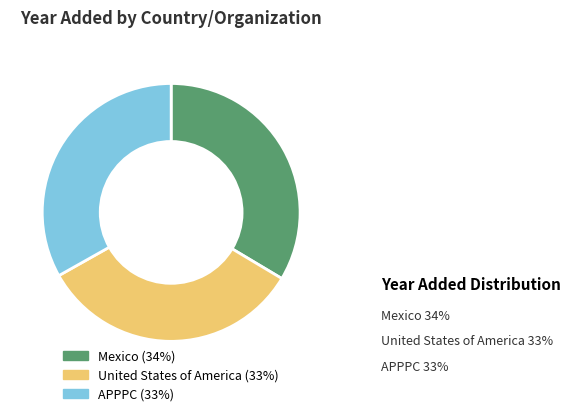

True or false: Mexico accounts for 34% of the total.

True